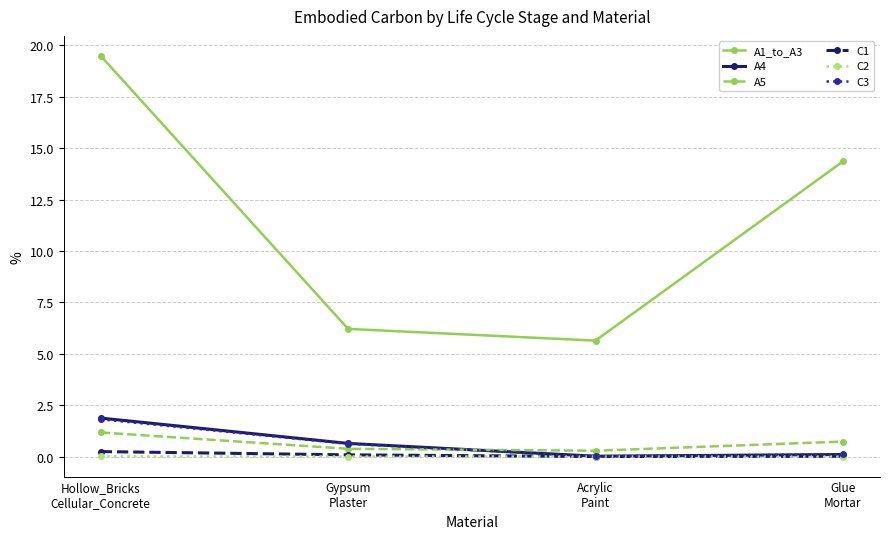

What is the minimum value for A1_to_A3?

5.6